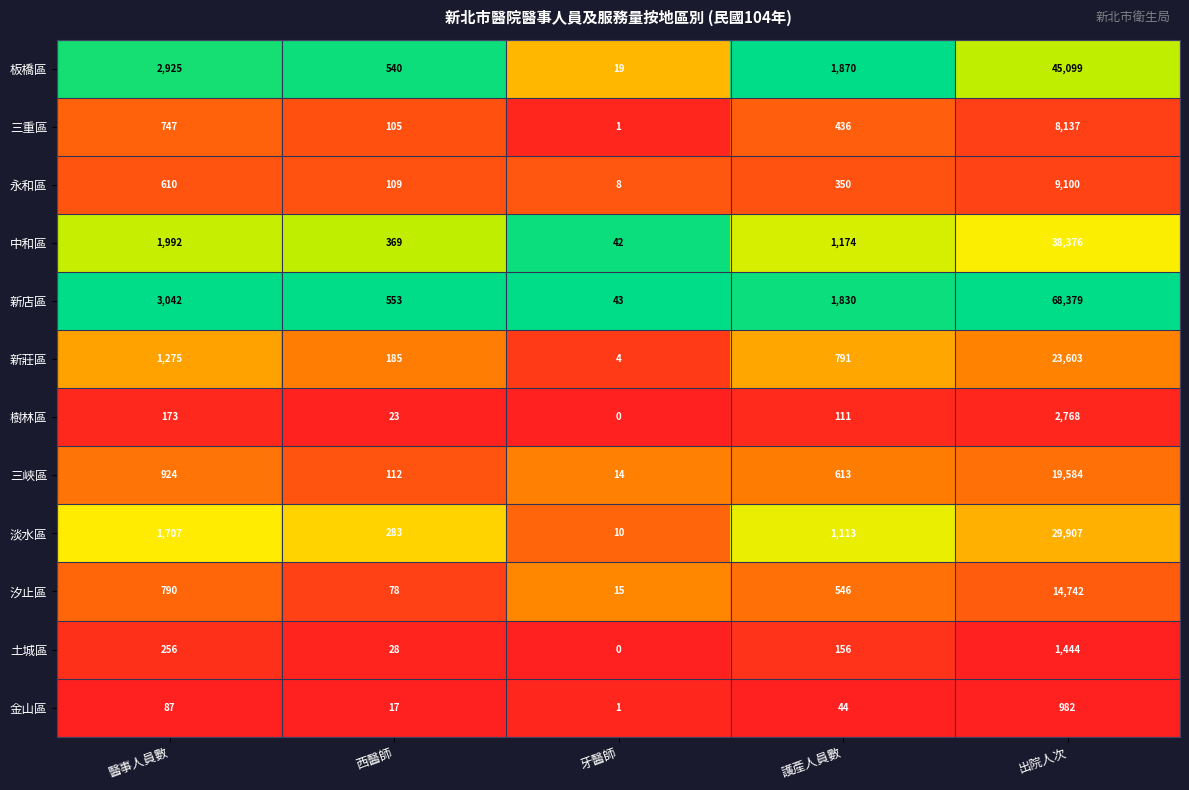

True or false: 三重區 has a value of 1 at 牙醫師.

True